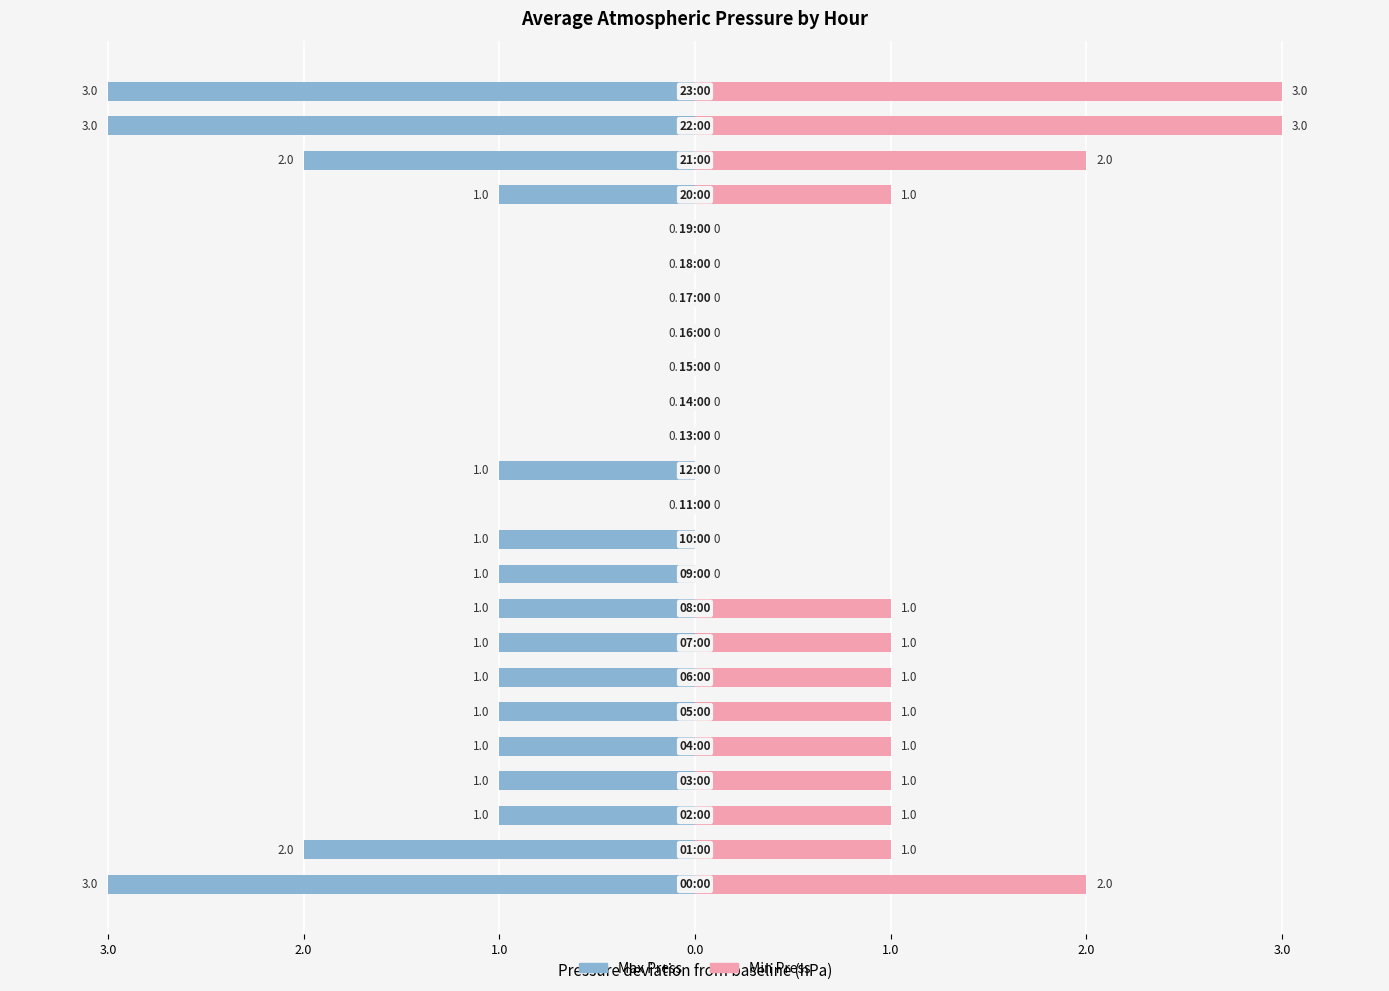

What is the approximate value of Max Press at 9?

-1